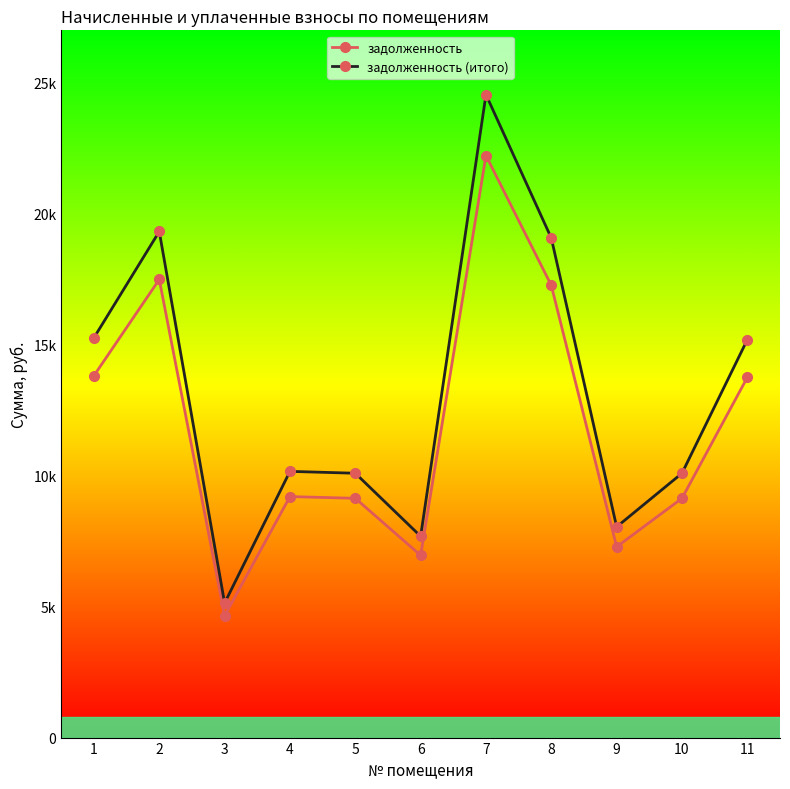

Reading left to right, list all the values displayed in this chart.

задолженность: 1=13805.8	2=17476.4	3=4645.2	4=9193.0	5=9128.0	6=6951.6	7=22202.8	8=17249.0	9=7276.4	10=9128.0	11=13740.7
задолженность (итого): 1=15251.6	2=19306.7	3=5131.7	4=10155.7	5=10084.0	6=7679.6	7=24528.0	8=19055.5	9=8038.5	10=10084.0	11=15179.8